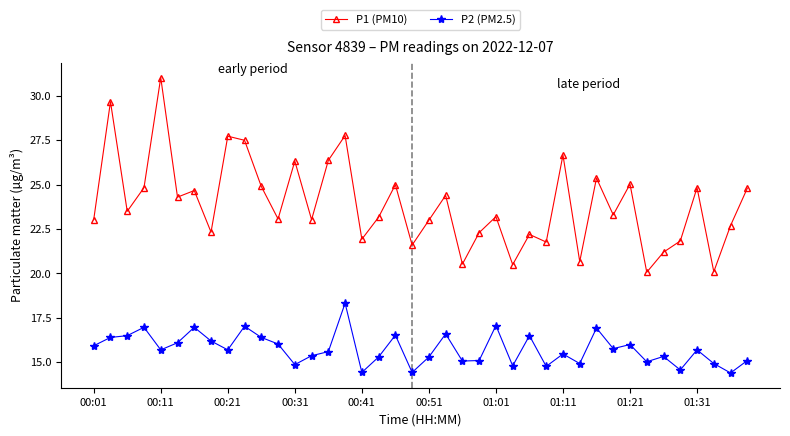

Rank the series by their maximum value, from highest to lowest.

P1 (PM10), P2 (PM2.5)